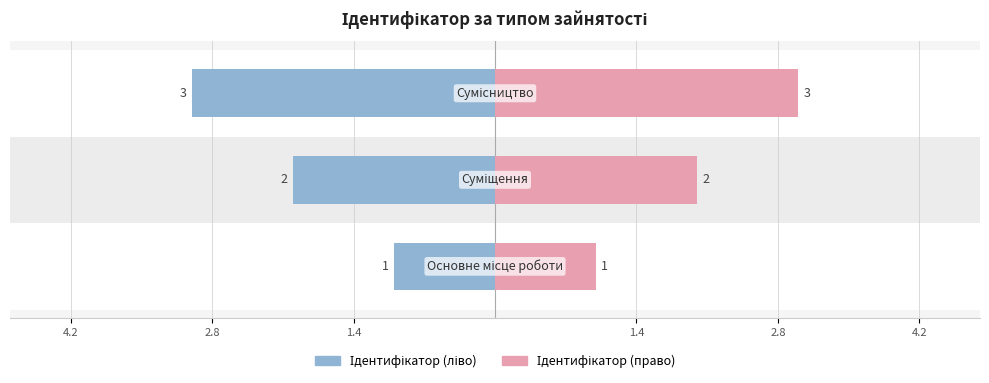

Does the chart contain stacked bars?

No